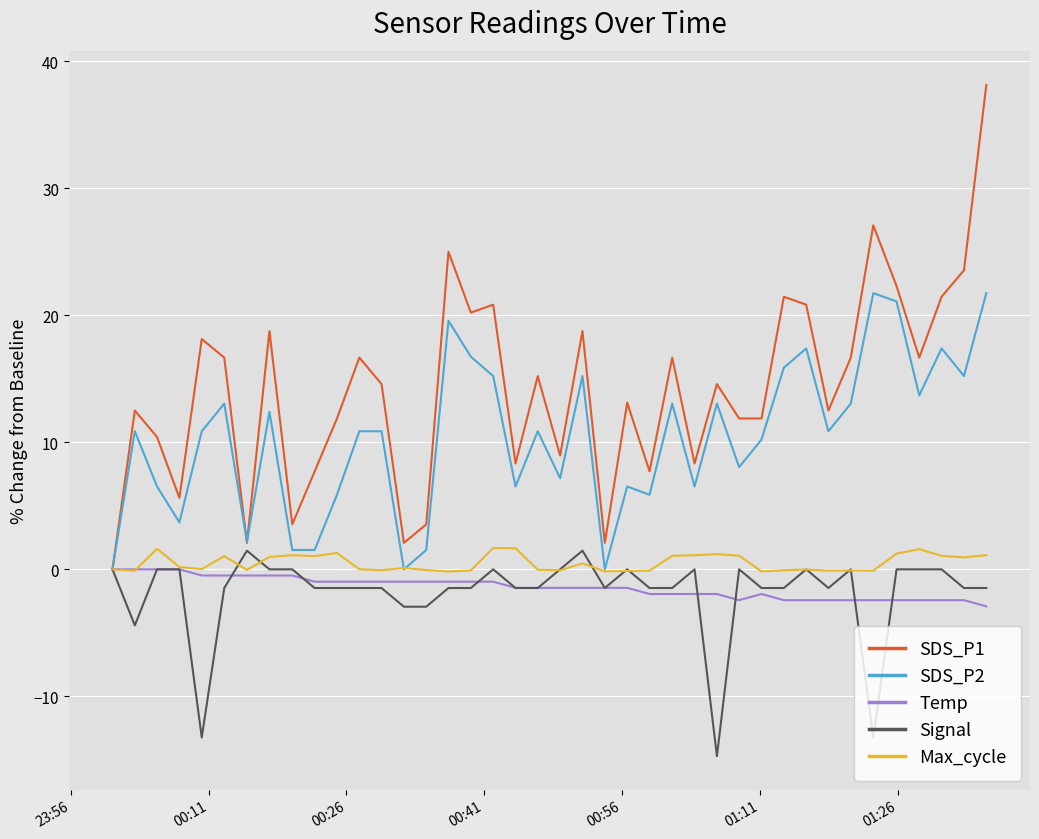

Which series has the largest range (max minus min)?

SDS_P1